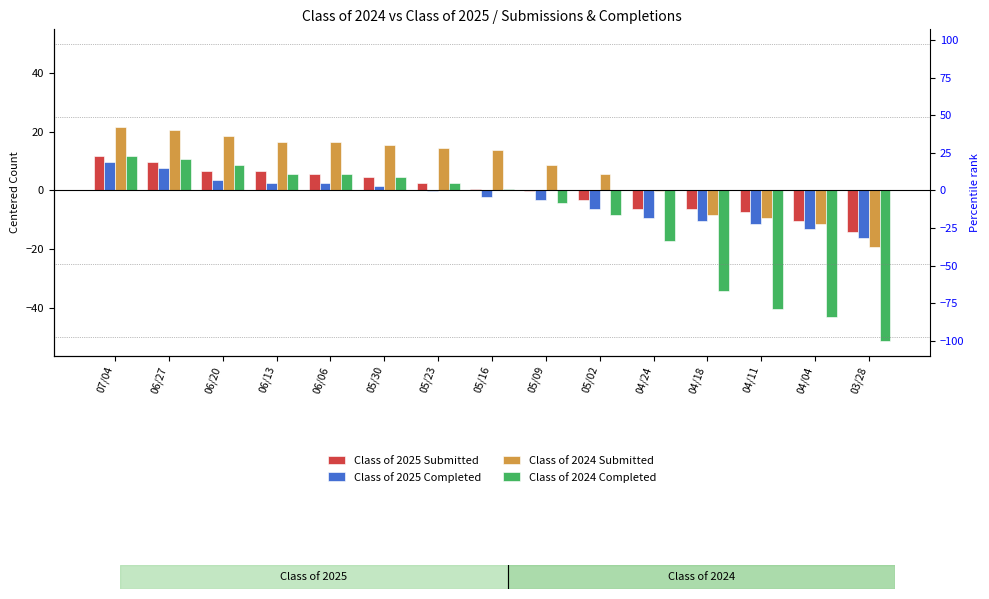

What is the label of the 12th bar from the left?

04/18